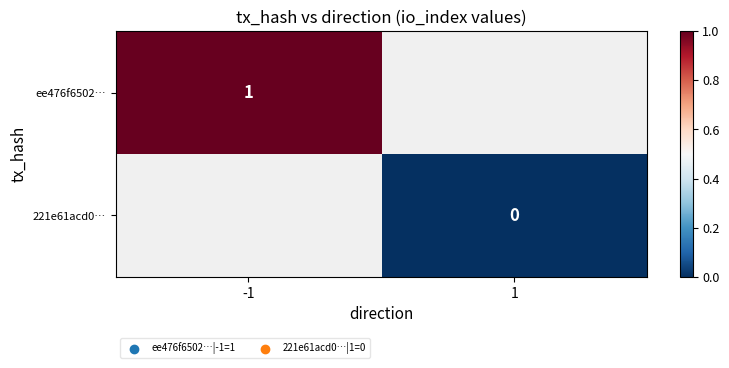

True or false: ee476f6502… has a value of 1 at -1.

True